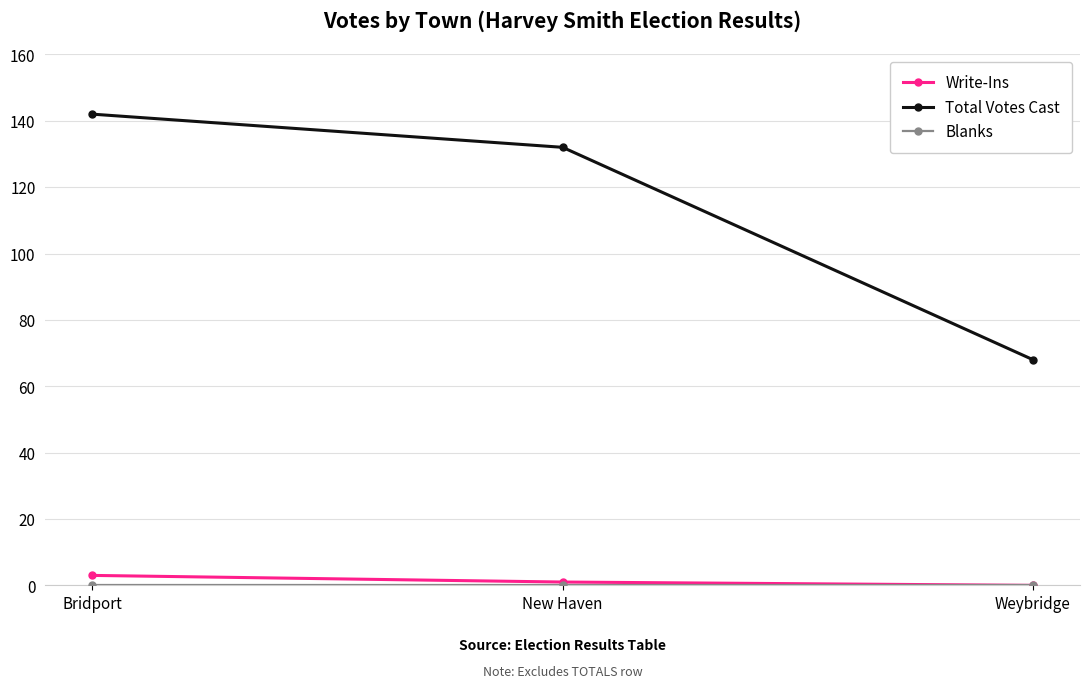

What is the total value across all series at Weybridge?

68